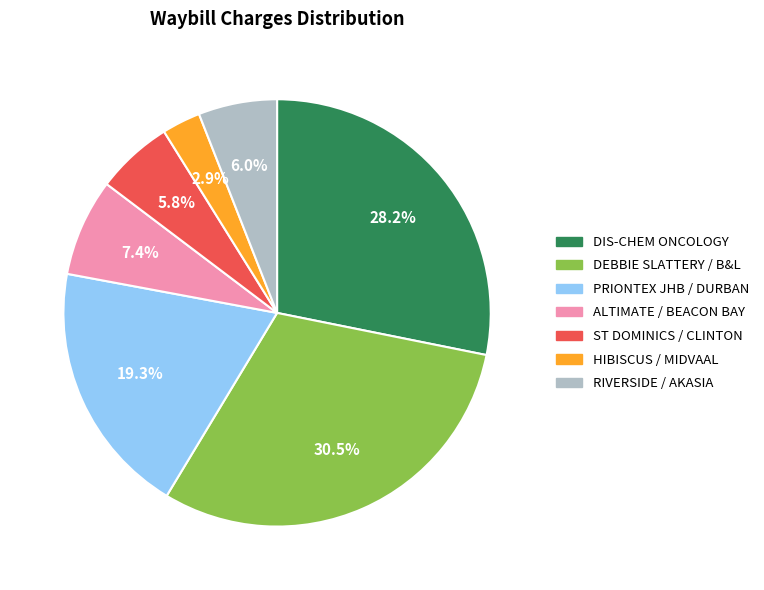

What portion of the pie excludes DEBBIE SLATTERY / B&L?

69.5%